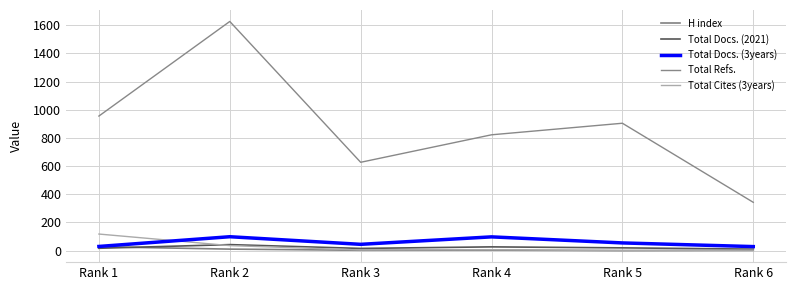

Which series changed the most between Rank 2 and Rank 3?

Total Refs.